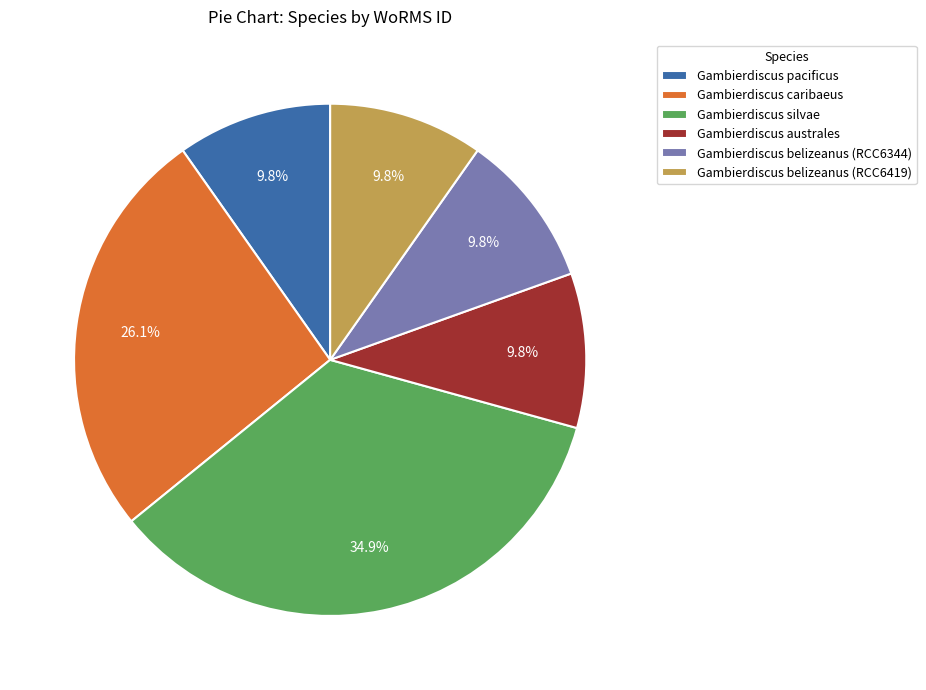

Combined, what portion of the pie is Gambierdiscus pacificus and Gambierdiscus silvae?

44.6%